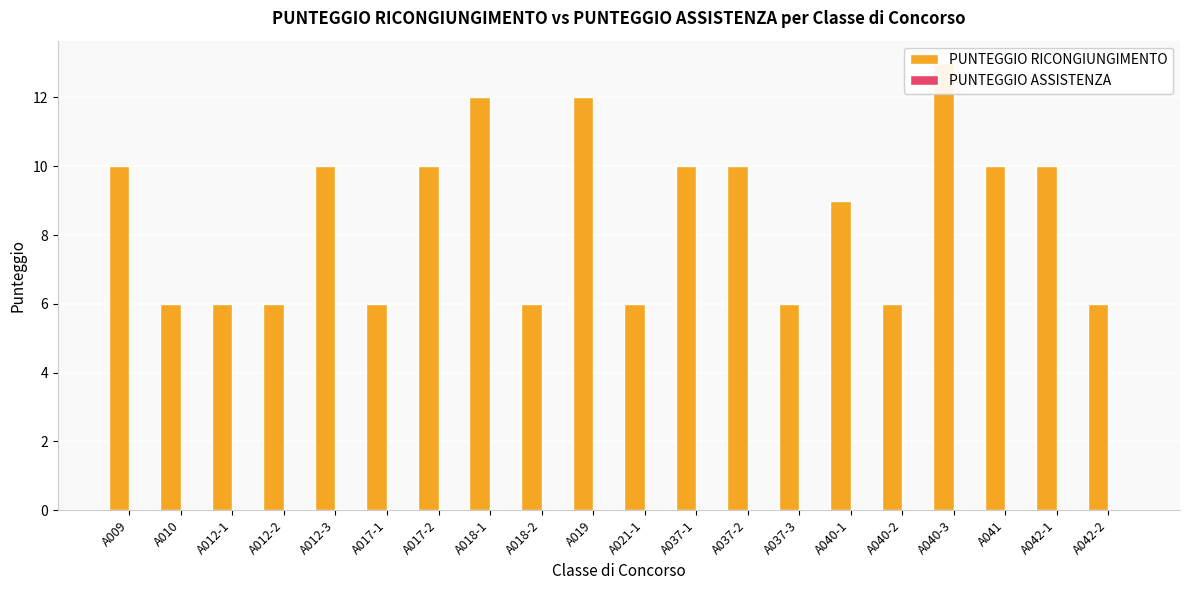

Which series changed the most between A012-2 and A012-3?

PUNTEGGIO RICONGIUNGIMENTO